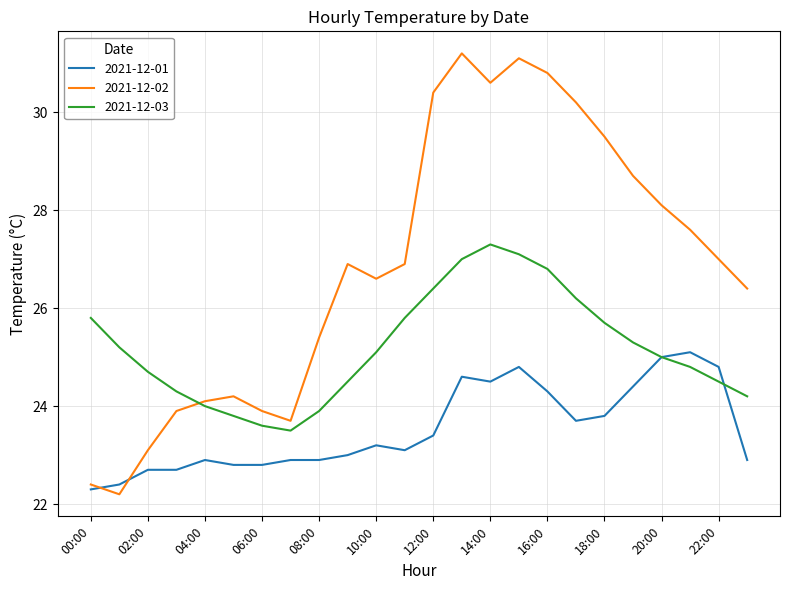

Reading right to left, extract all data points from this chart.

2021-12-01: 22.9	24.8	25.1	25.0	24.4	23.8	23.7	24.3	24.8	24.5	24.6	23.4	23.1	23.2	23.0	22.9	22.9	22.8	22.8	22.9	22.7	22.7	22.4	22.3
2021-12-02: 26.4	27.0	27.6	28.1	28.7	29.5	30.2	30.8	31.1	30.6	31.2	30.4	26.9	26.6	26.9	25.4	23.7	23.9	24.2	24.1	23.9	23.1	22.2	22.4
2021-12-03: 24.2	24.5	24.8	25.0	25.3	25.7	26.2	26.8	27.1	27.3	27.0	26.4	25.8	25.1	24.5	23.9	23.5	23.6	23.8	24.0	24.3	24.7	25.2	25.8